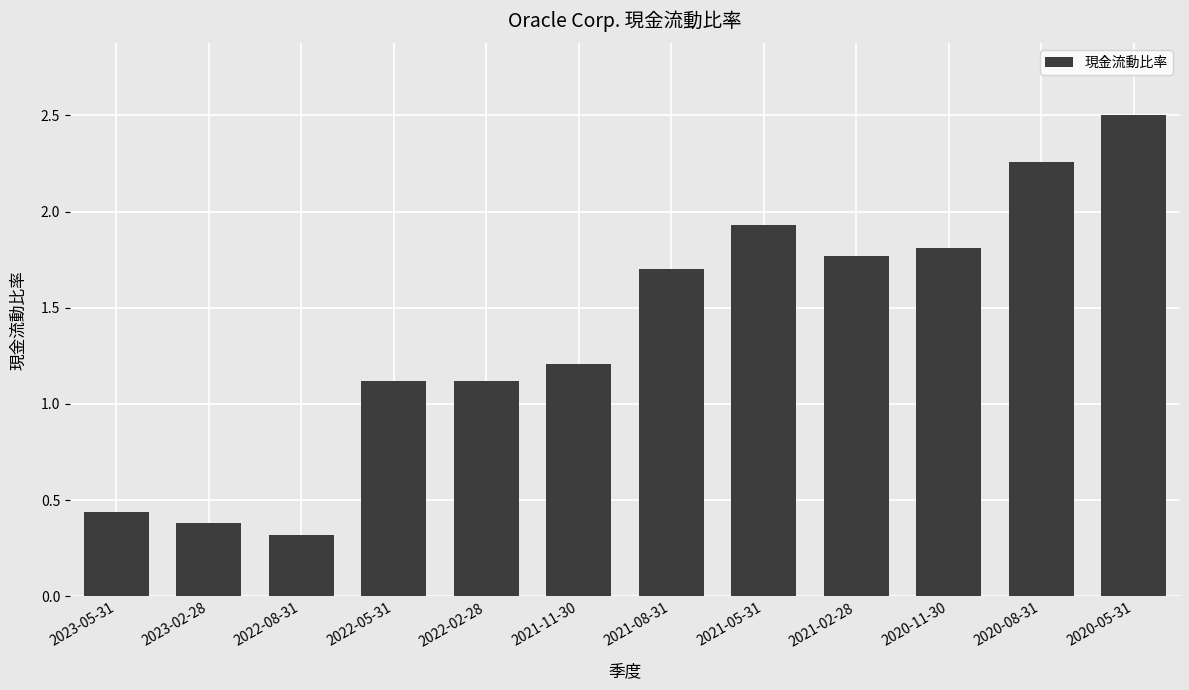

What is the label of the 1st bar from the left?

2023-05-31